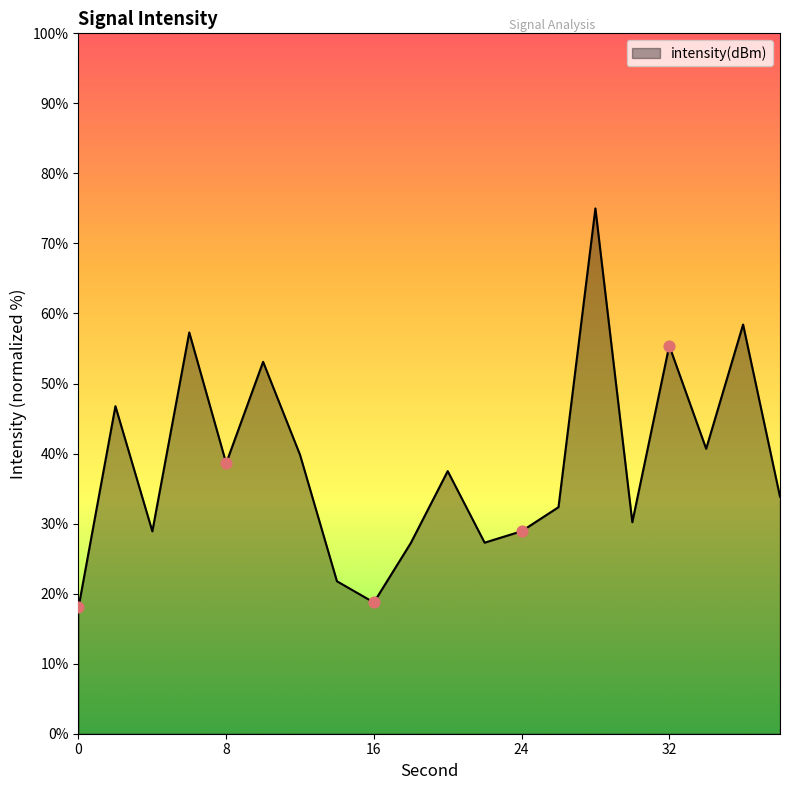

What is the minimum value shown in the chart?

18.0